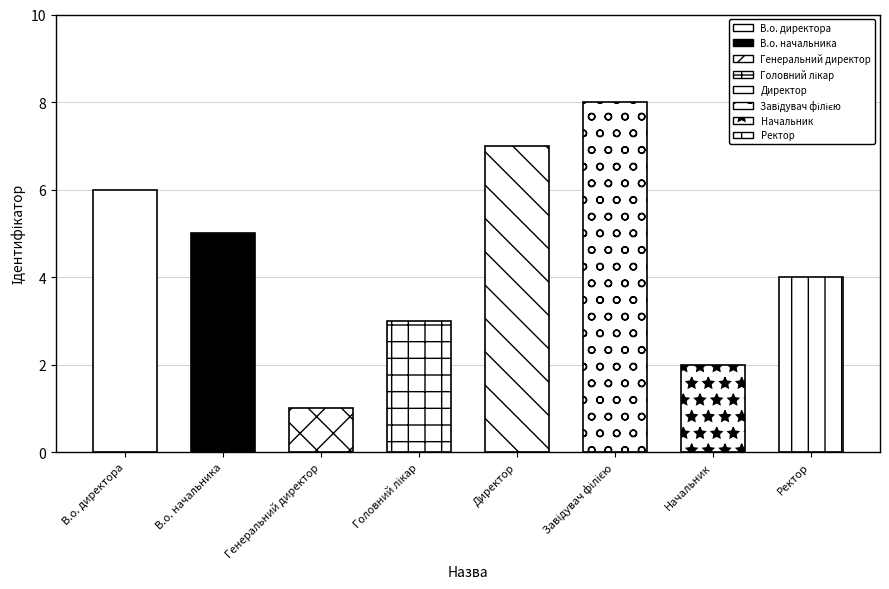

Rank the categories by value from lowest to highest.

Генеральний директор, Начальник, Головний лікар, Ректор, В.о. начальника, В.о. директора, Директор, Завідувач філією